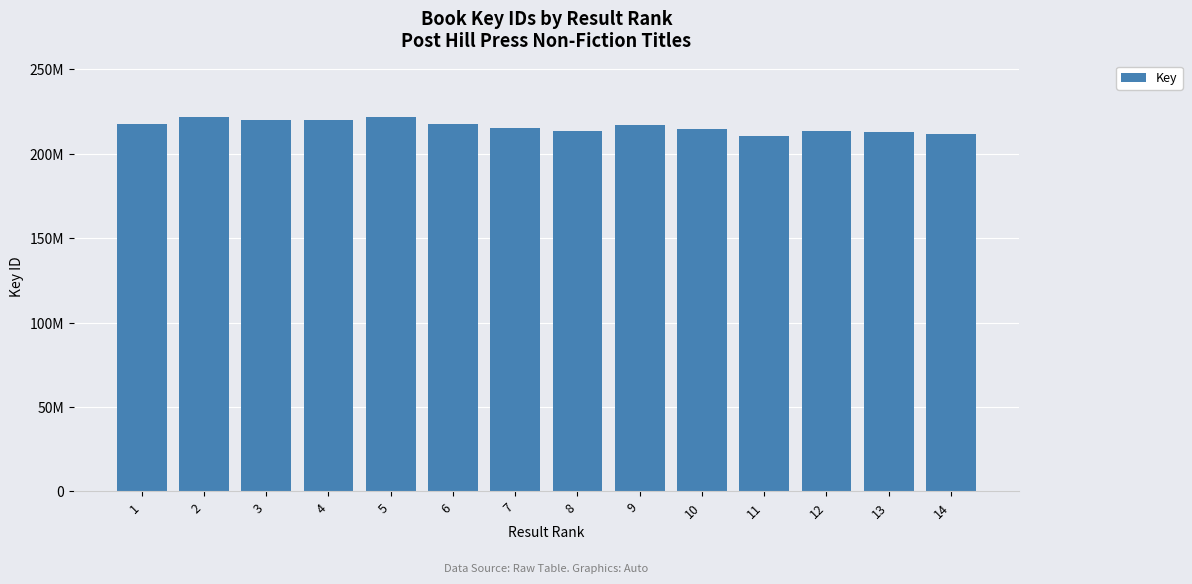

Read the value at 14.

211675955